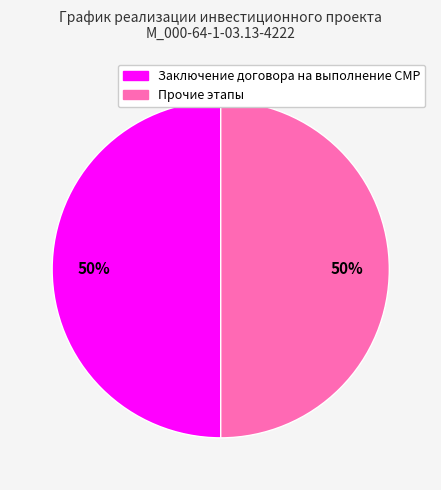

How many segments does this pie chart have?

2